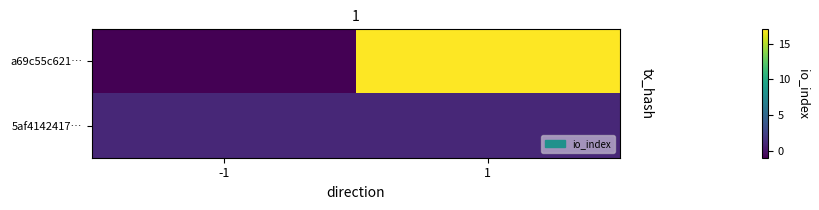

Which series changed the most between -1 and 1?

a69c55c621…